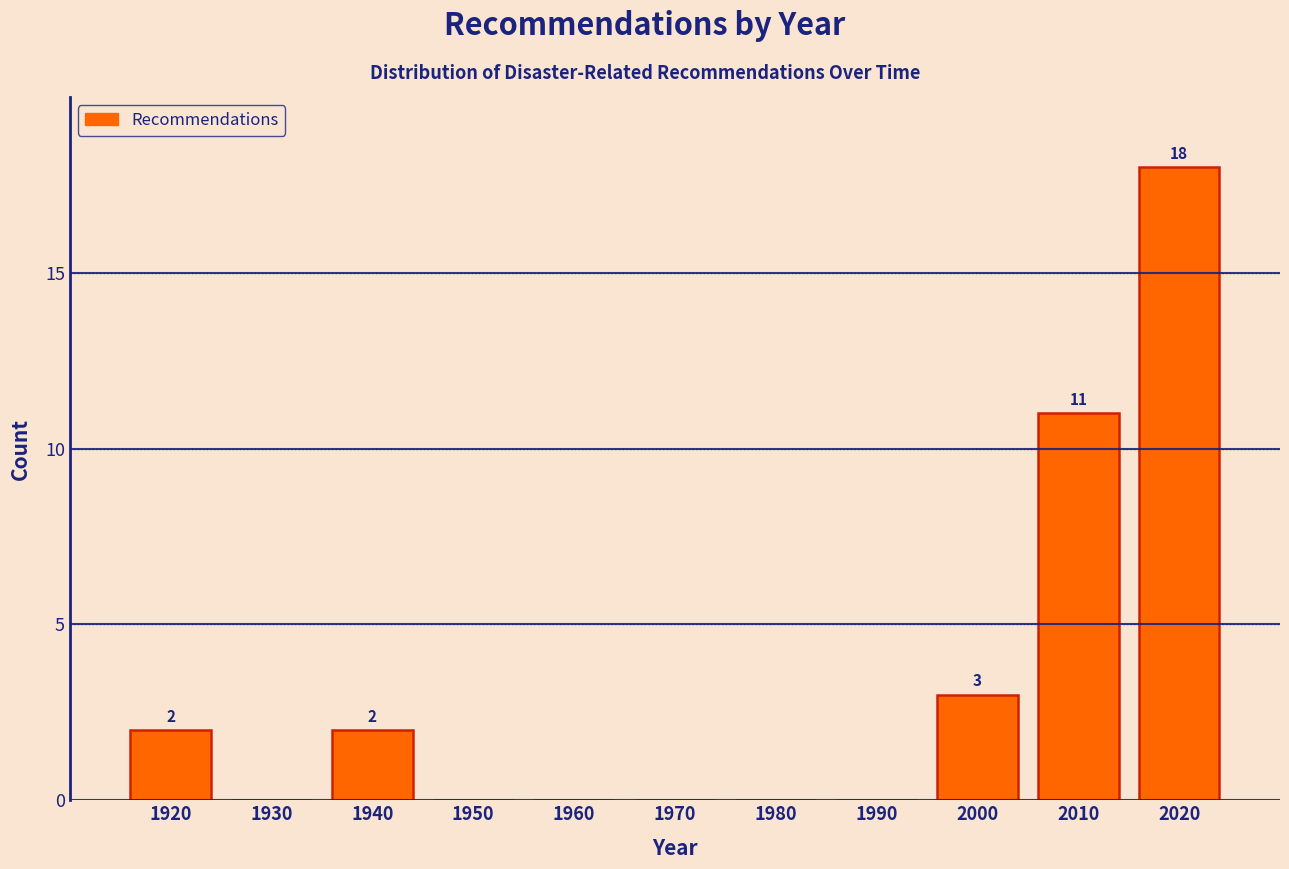

Reading left to right, transcribe all the data shown in this chart.

1920=2	1930=0	1940=2	1950=0	1960=0	1970=0	1980=0	1990=0	2000=3	2010=11	2020=18